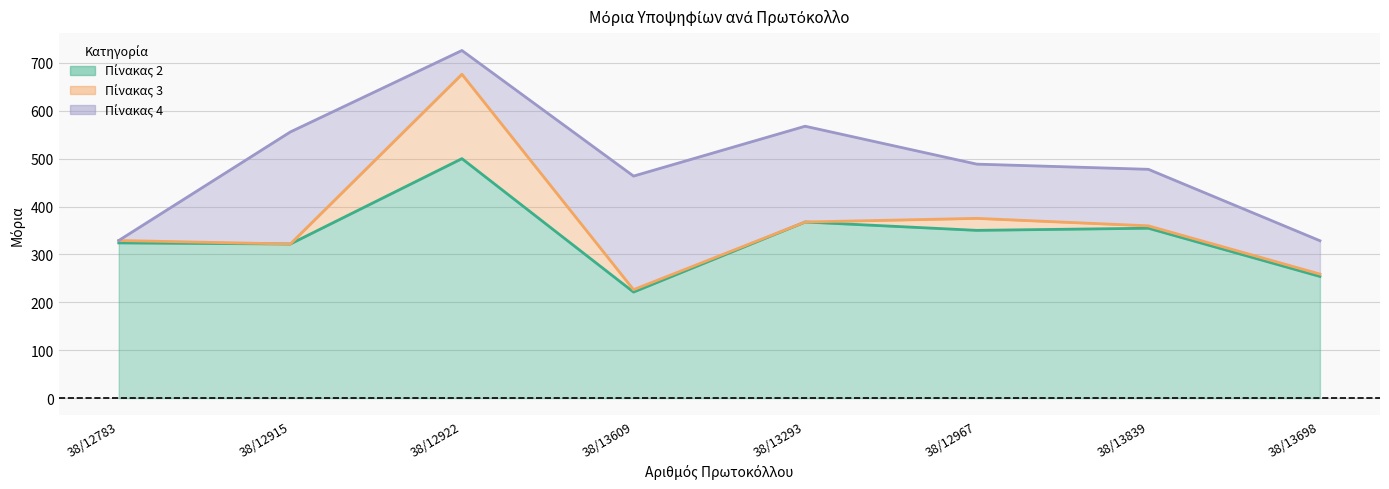

At how many categories does at least one series exceed 5?

8